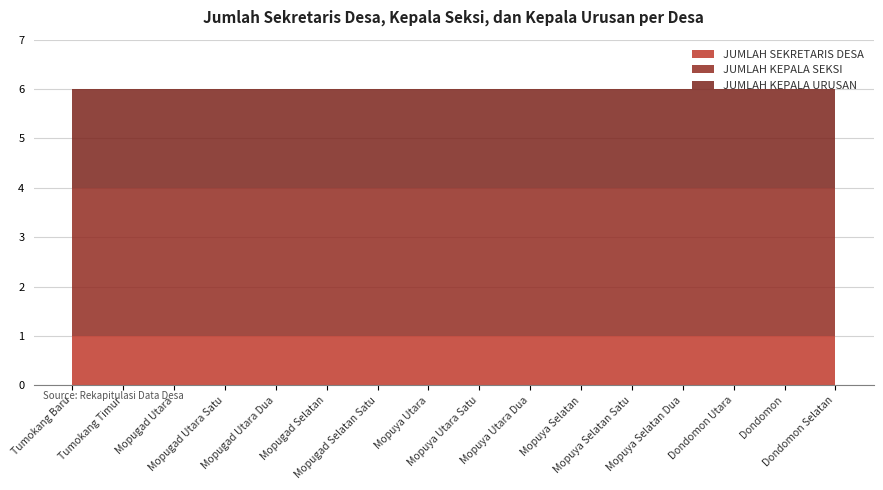

Reading right to left, transcribe all the data shown in this chart.

JUMLAH SEKRETARIS DESA: Dondomon Selatan=1	Dondomon=1	Dondomon Utara=1	Mopuya Selatan Dua=1	Mopuya Selatan Satu=1	Mopuya Selatan=1	Mopuya Utara Dua=1	Mopuya Utara Satu=1	Mopuya Utara=1	Mopugad Selatan Satu=1	Mopugad Selatan=1	Mopugad Utara Dua=1	Mopugad Utara Satu=1	Mopugad Utara=1	Tumokang Timur=1	Tumokang Baru=1
JUMLAH KEPALA SEKSI: Dondomon Selatan=3	Dondomon=3	Dondomon Utara=3	Mopuya Selatan Dua=3	Mopuya Selatan Satu=3	Mopuya Selatan=3	Mopuya Utara Dua=3	Mopuya Utara Satu=3	Mopuya Utara=3	Mopugad Selatan Satu=3	Mopugad Selatan=3	Mopugad Utara Dua=3	Mopugad Utara Satu=3	Mopugad Utara=3	Tumokang Timur=3	Tumokang Baru=3
JUMLAH KEPALA URUSAN: Dondomon Selatan=2	Dondomon=2	Dondomon Utara=2	Mopuya Selatan Dua=2	Mopuya Selatan Satu=2	Mopuya Selatan=2	Mopuya Utara Dua=2	Mopuya Utara Satu=2	Mopuya Utara=2	Mopugad Selatan Satu=2	Mopugad Selatan=2	Mopugad Utara Dua=2	Mopugad Utara Satu=2	Mopugad Utara=2	Tumokang Timur=2	Tumokang Baru=2